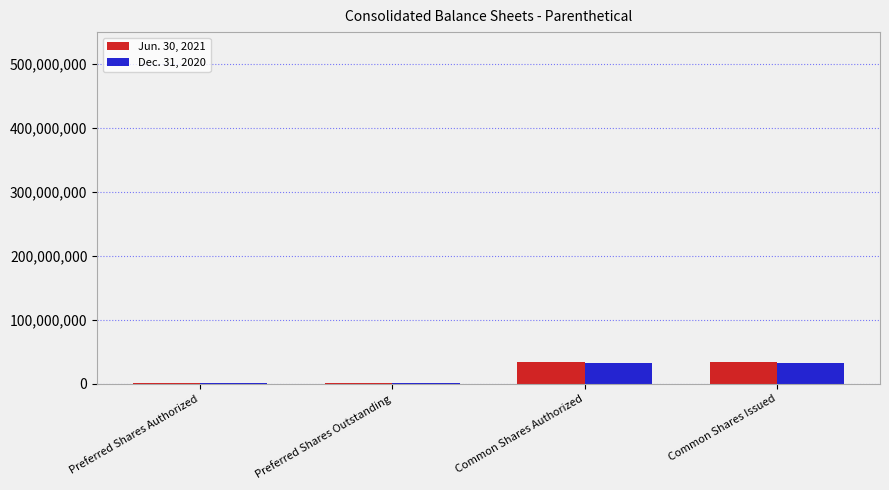

What is the spread (max minus min) of values at Common Shares Issued?

1600000